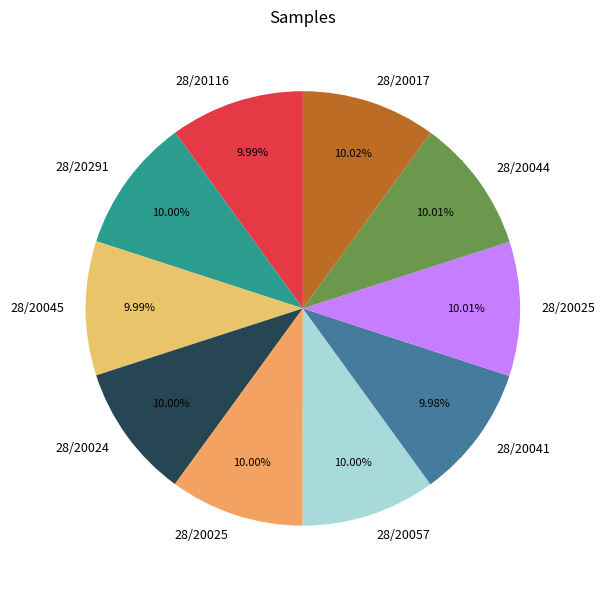

Count the number of slices in the pie.

10